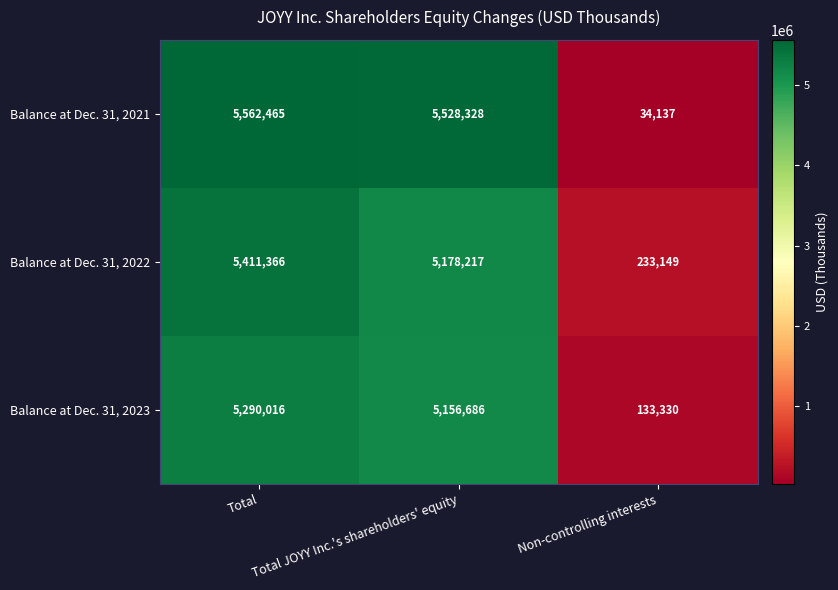

Which series changed the most between Total JOYY Inc.'s shareholders' equity and Non-controlling interests?

Balance at Dec. 31, 2021